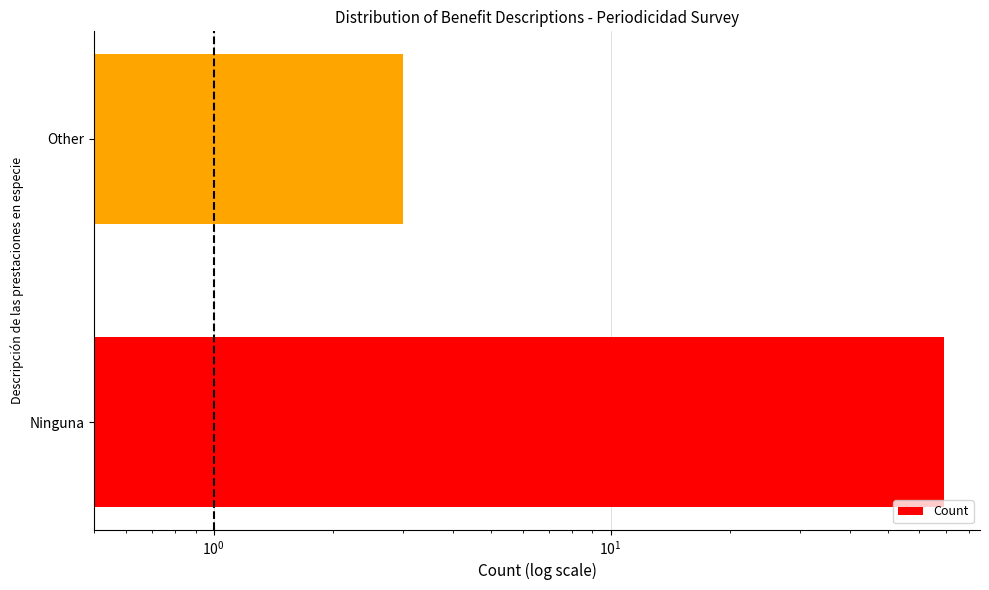

How many bars are there in total?

2